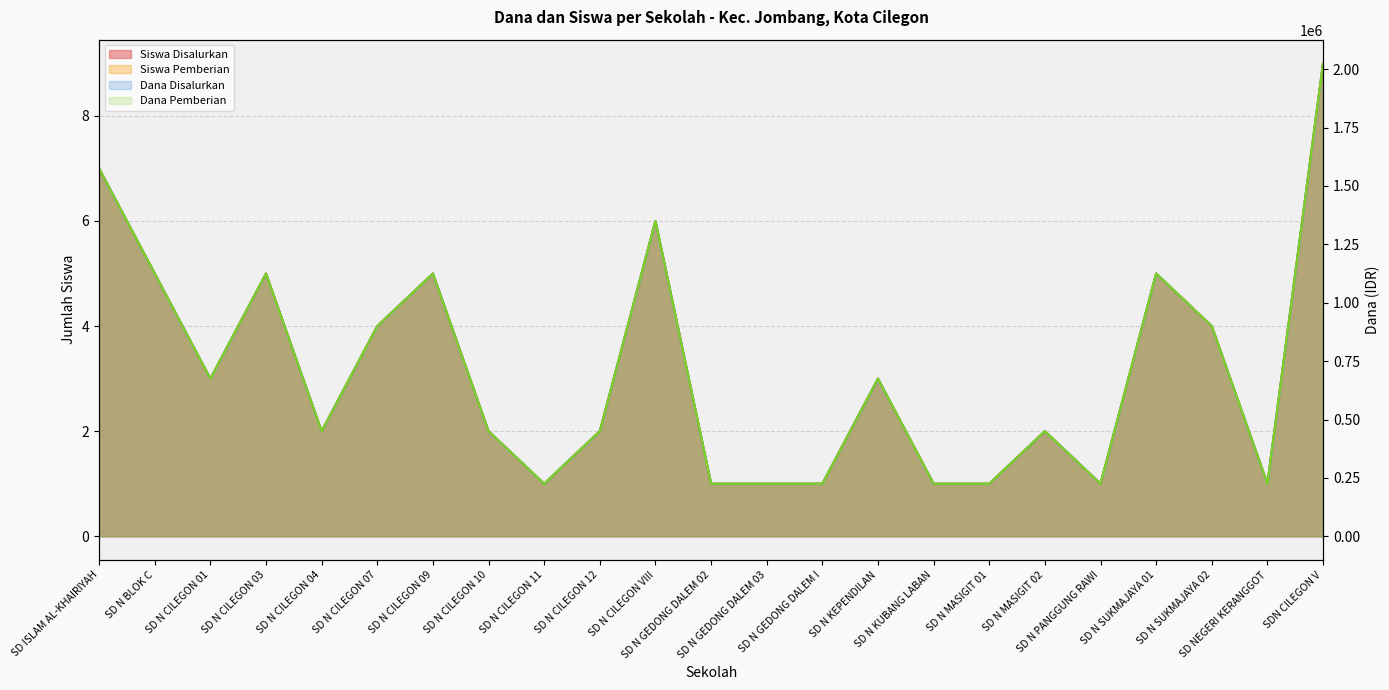

How many lines are shown in the chart?

4